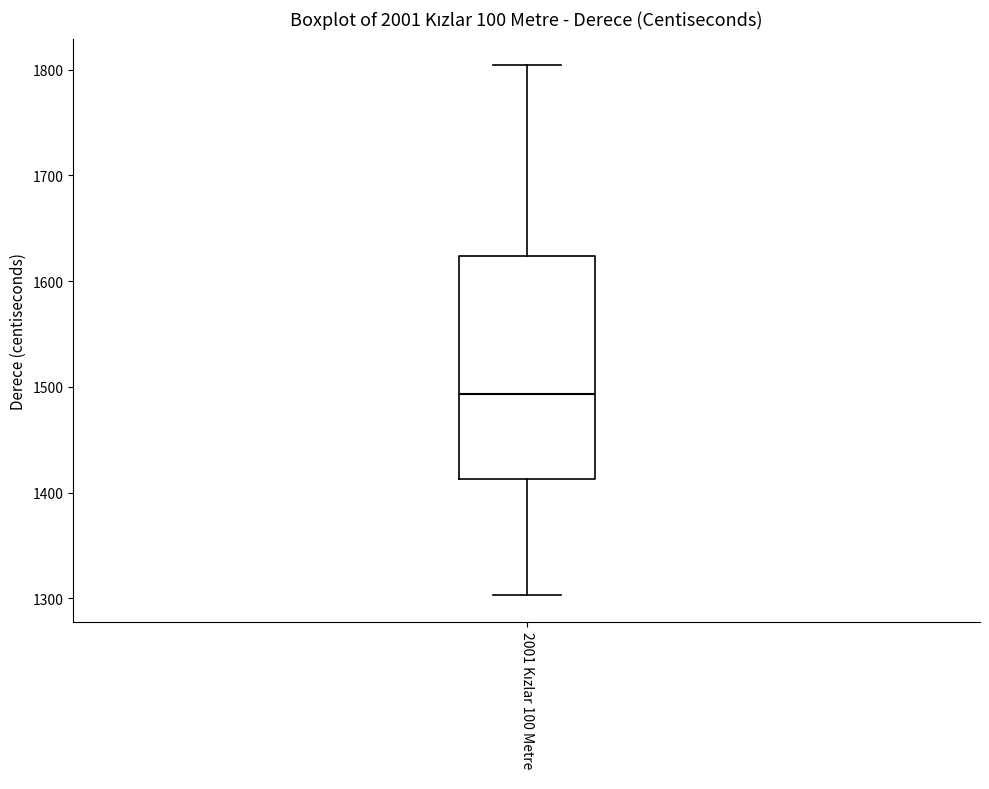

Where is the upper edge of the box for 2001 Kızlar 100 Metre on the y-axis? The values are not printed on the chart, so give them approximately, as read against the axis.

1620